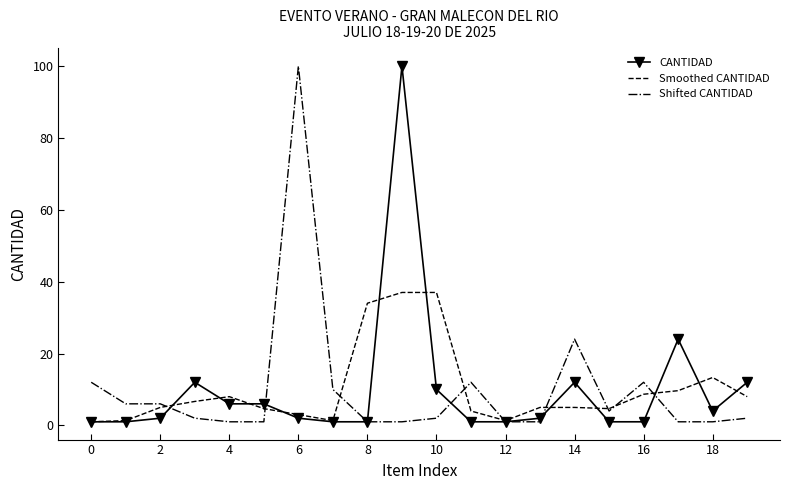

What are all the series names shown in the legend?

CANTIDAD, Smoothed CANTIDAD, Shifted CANTIDAD